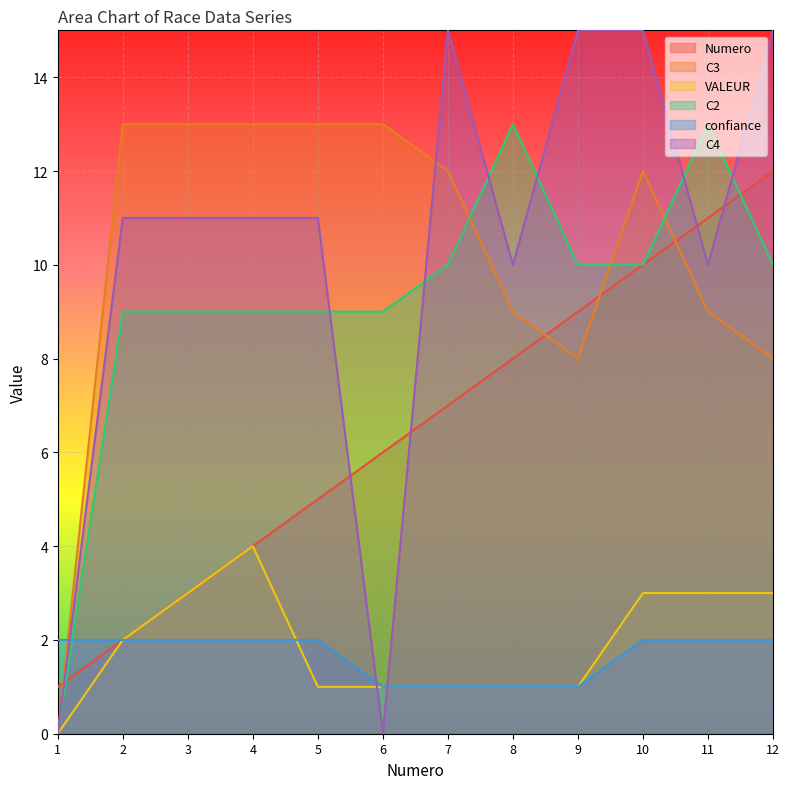

How many values in the Numero series exceed 7?

5